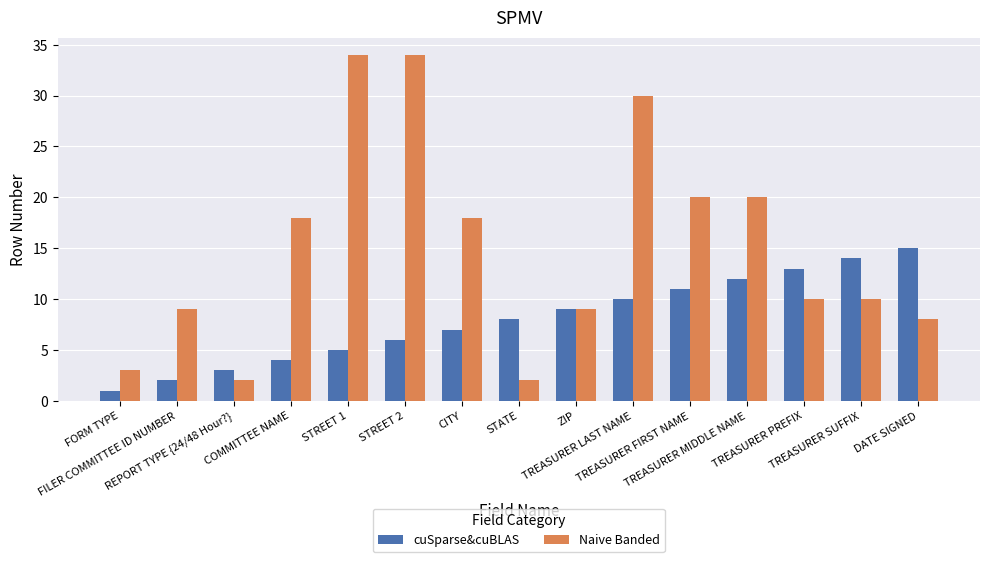

What is the average value of the cuSparse&cuBLAS series?

8